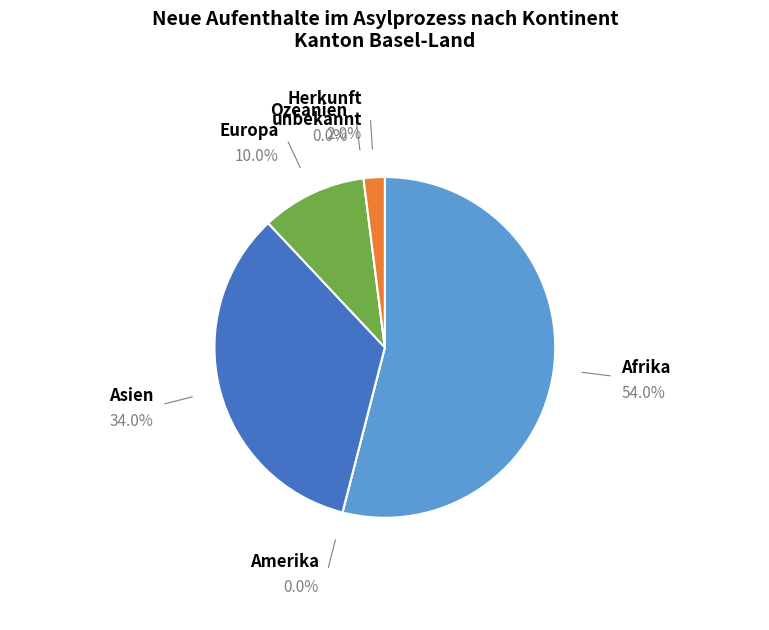

Is it true that Herkunft unbekannt is 1% of the pie?

False